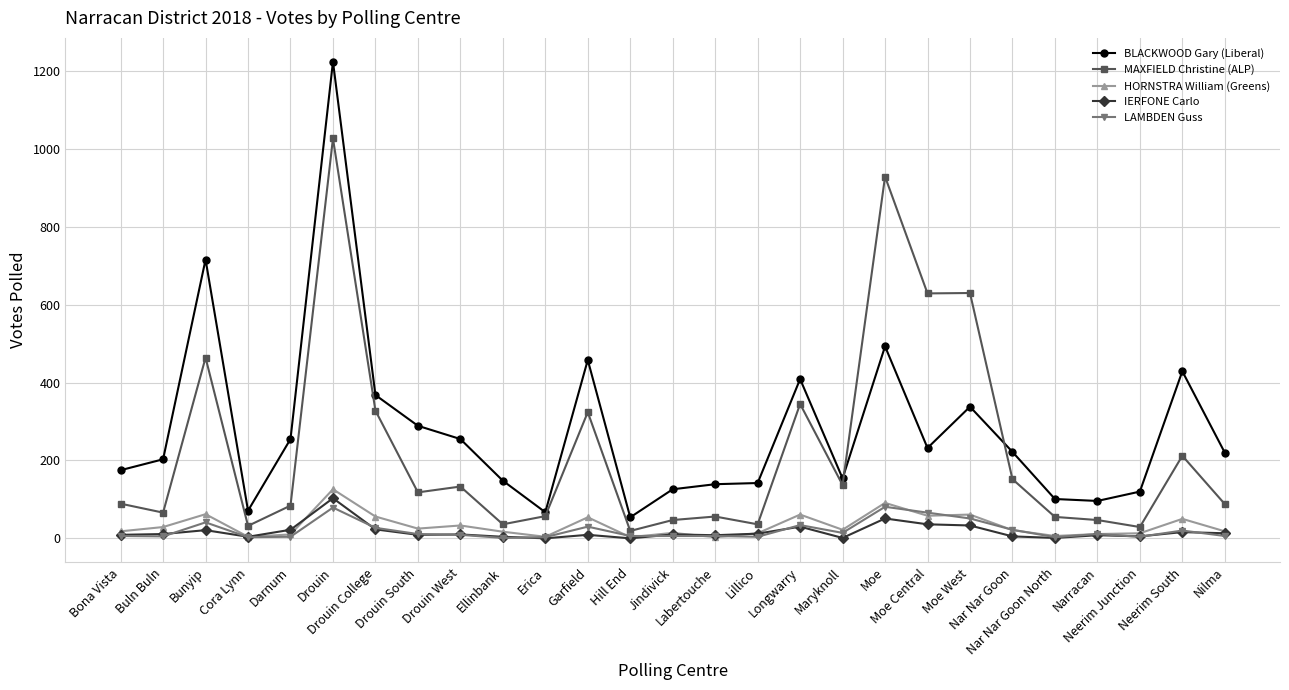

True or false: HORNSTRA William (Greens) has a value of 27 at Moe.

False